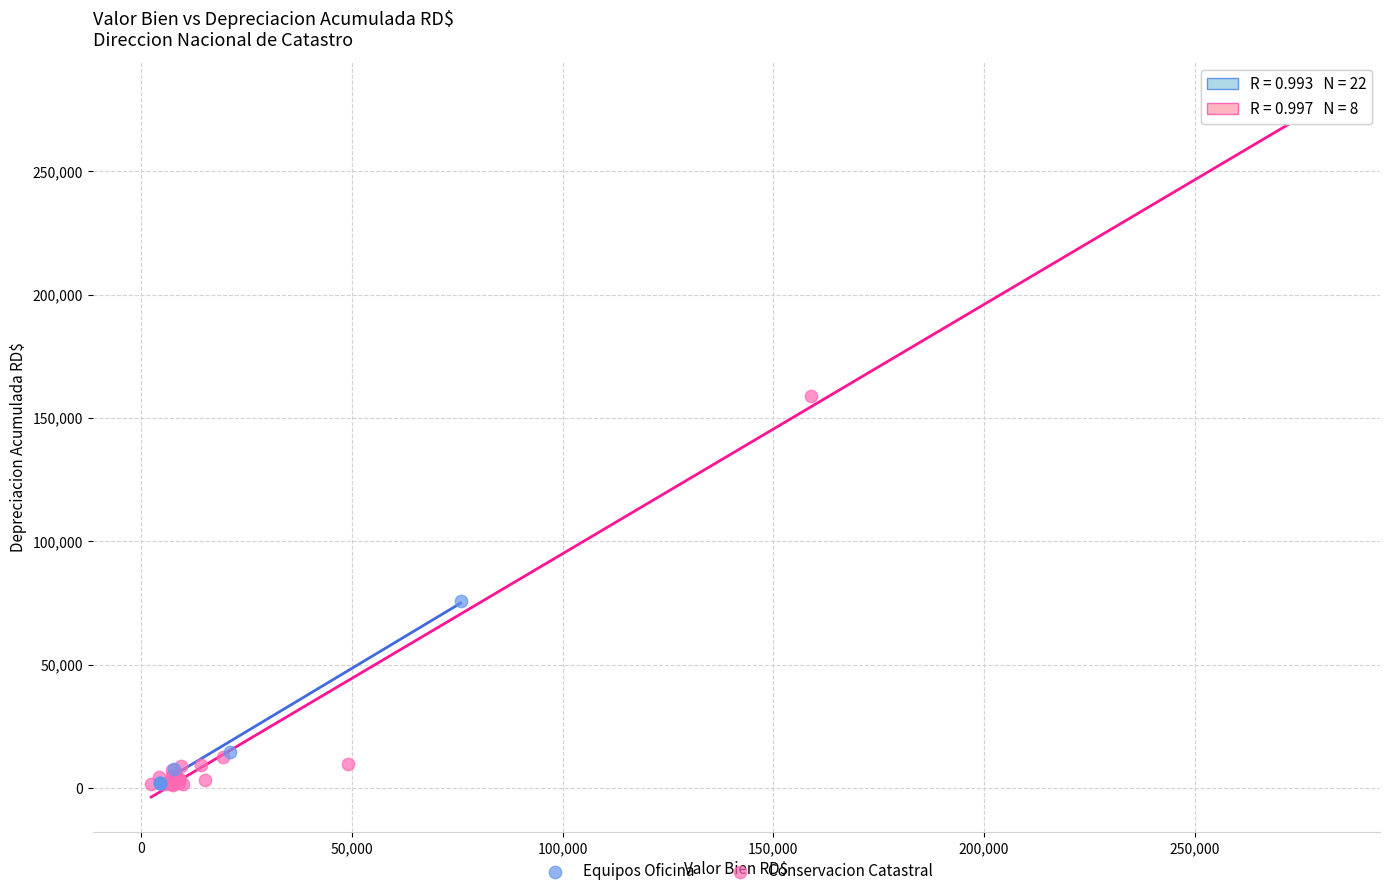

Which series has the widest spread of Y values?

Conservacion Catastral